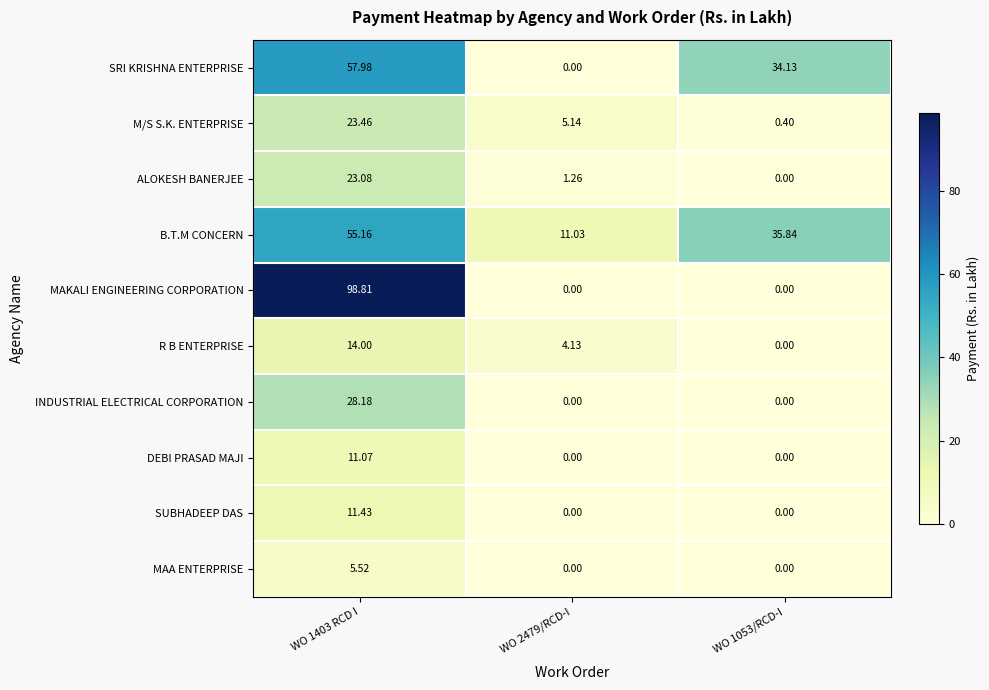

Which series changed the most between WO 1403 RCD I and WO 2479/RCD-I?

MAKALI ENGINEERING CORPORATION